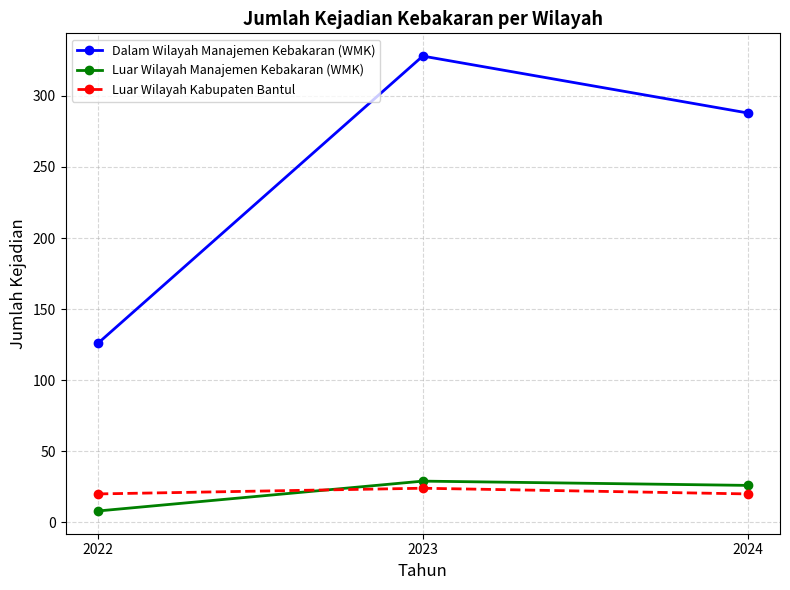

Rank the series by their maximum value, from lowest to highest.

Luar Wilayah Kabupaten Bantul, Luar Wilayah Manajemen Kebakaran (WMK), Dalam Wilayah Manajemen Kebakaran (WMK)